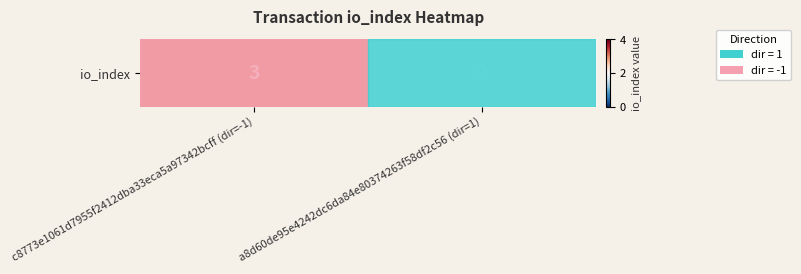

Reading left to right, what are all the values shown in this chart?

c8773e1061d7955f2412dba33eca5a97342bcff (dir=-1)=3	a8d60de95e4242dc6da84e80374263f58df2c56 (dir=1)=2